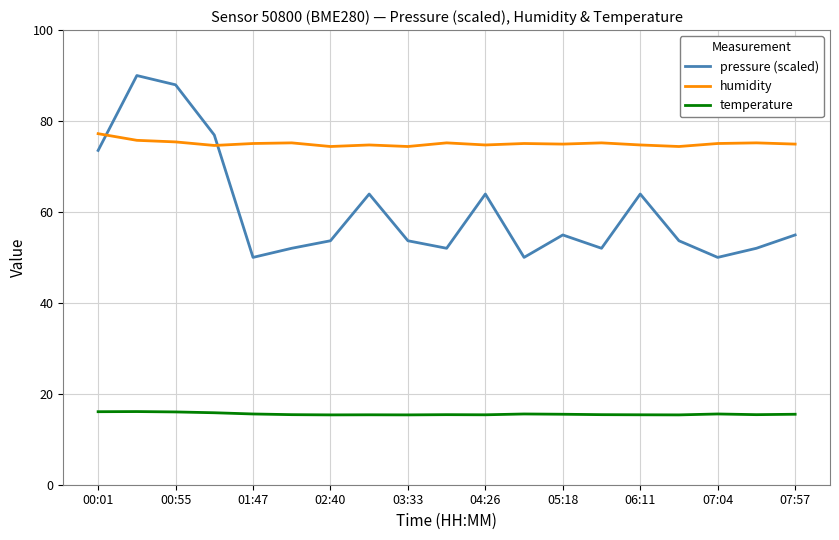

Which series has the largest range (max minus min)?

pressure (scaled)